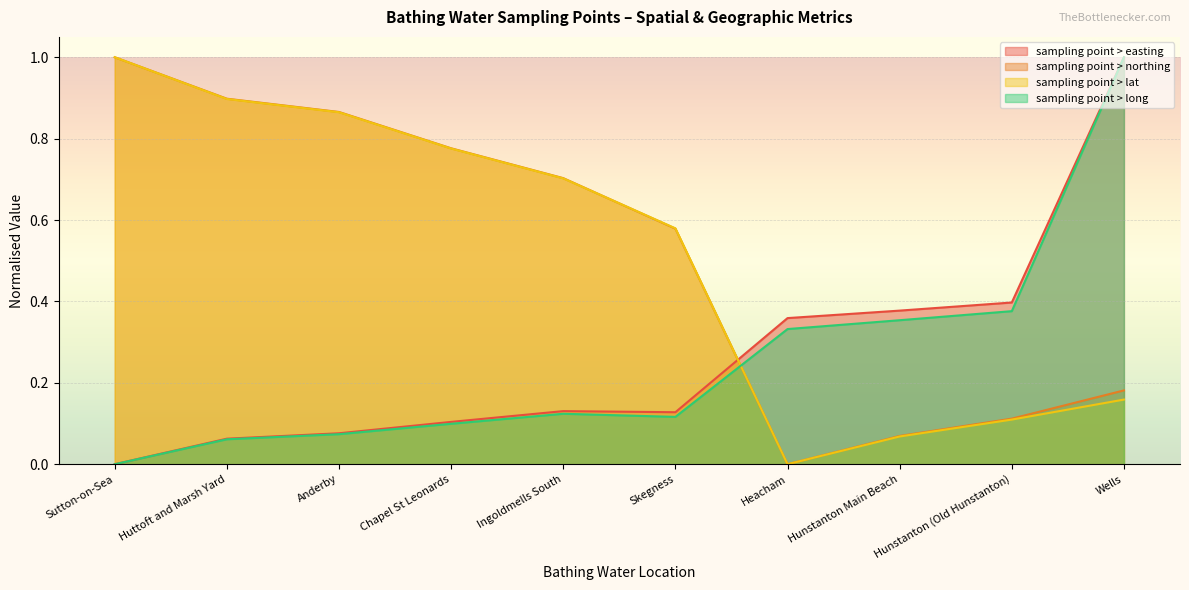

True or false: sampling point > long and sampling point > easting intersect in this chart.

False